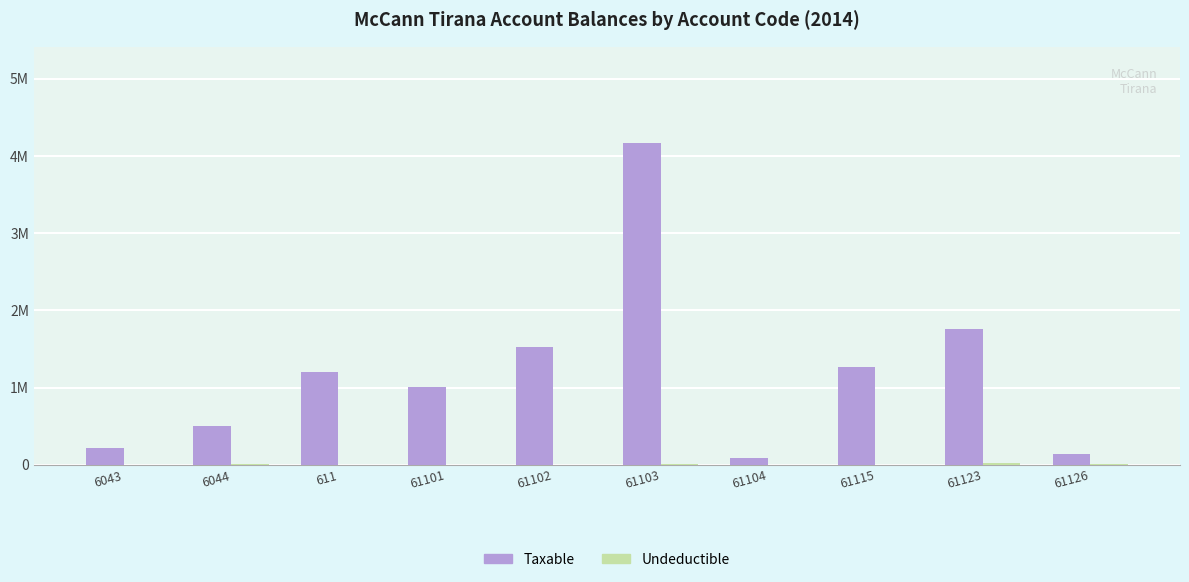

Does the chart contain stacked bars?

No